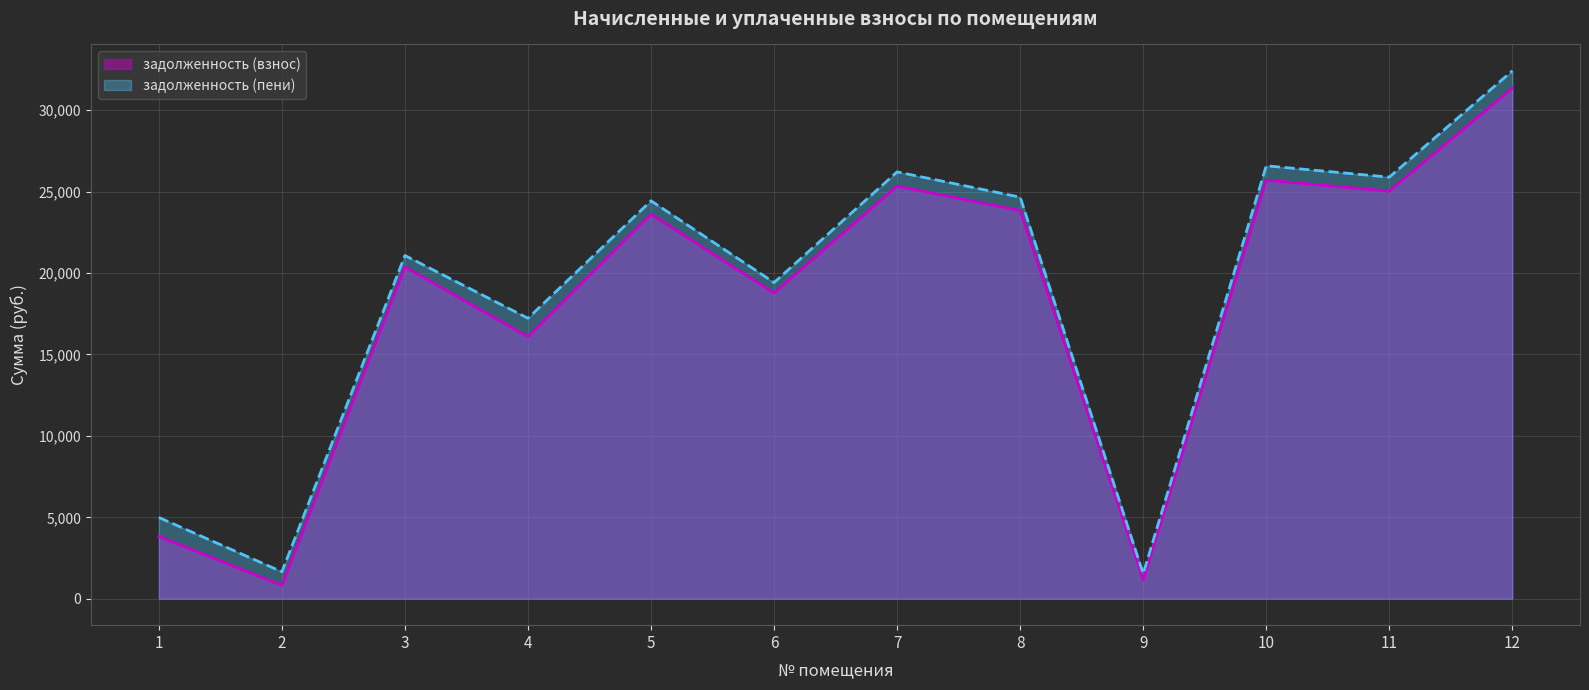

At how many categories does at least one series exceed 11362?

9